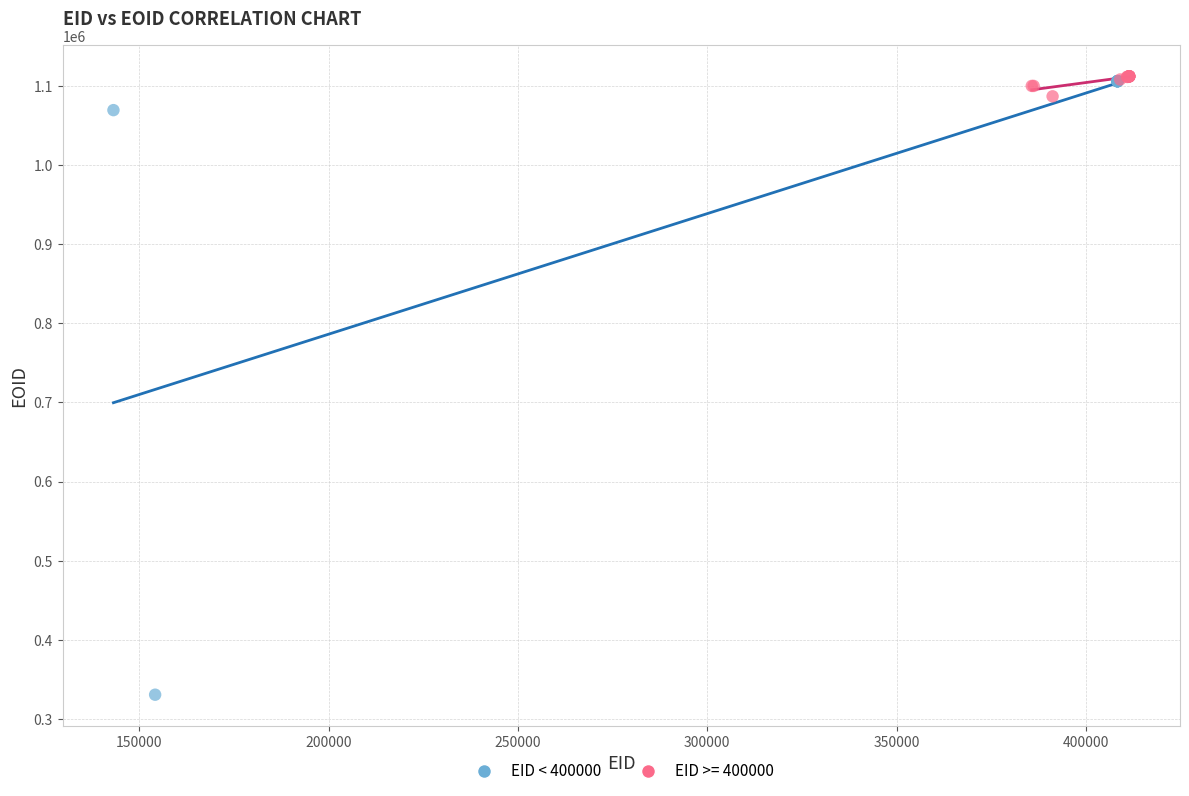

Which series reaches the minimum Y coordinate?

EID < 400000